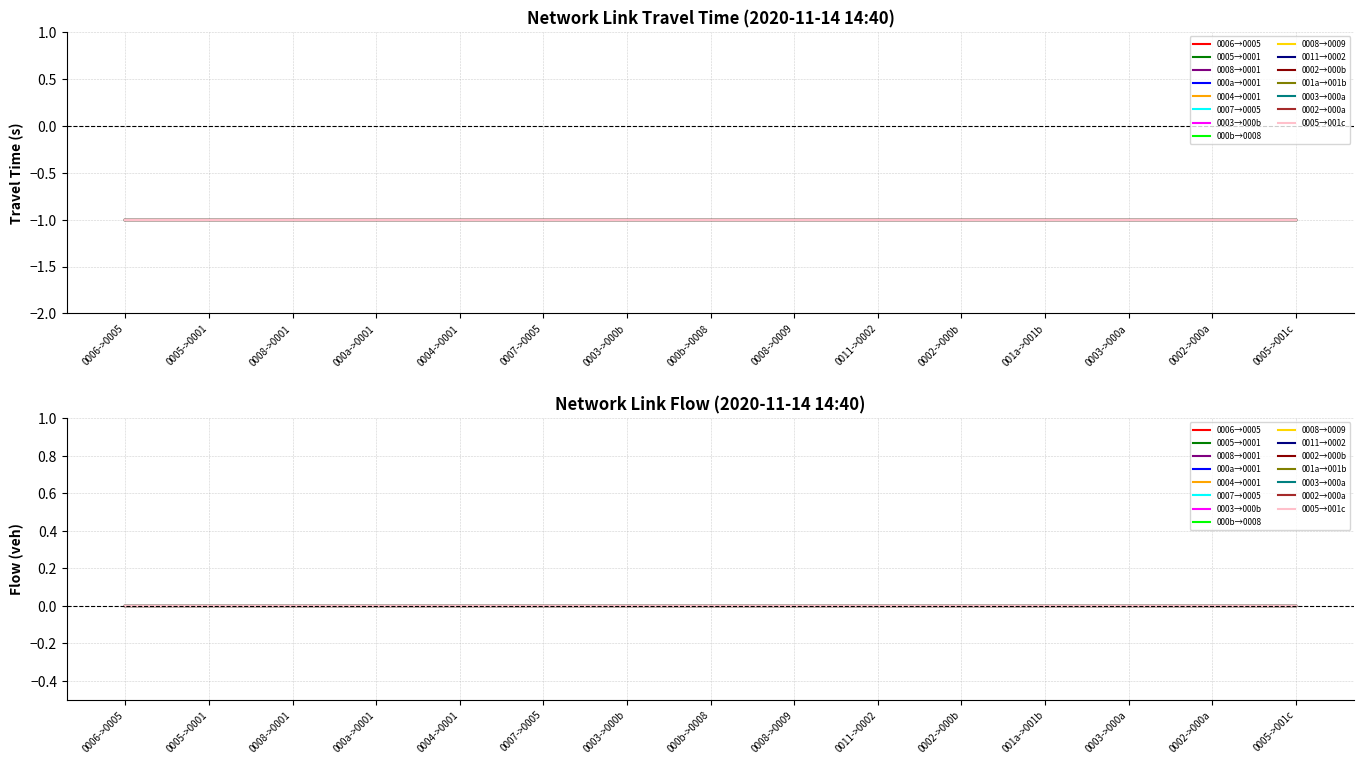

True or false: travel_time has more than 2 points higher than both neighbors.

False